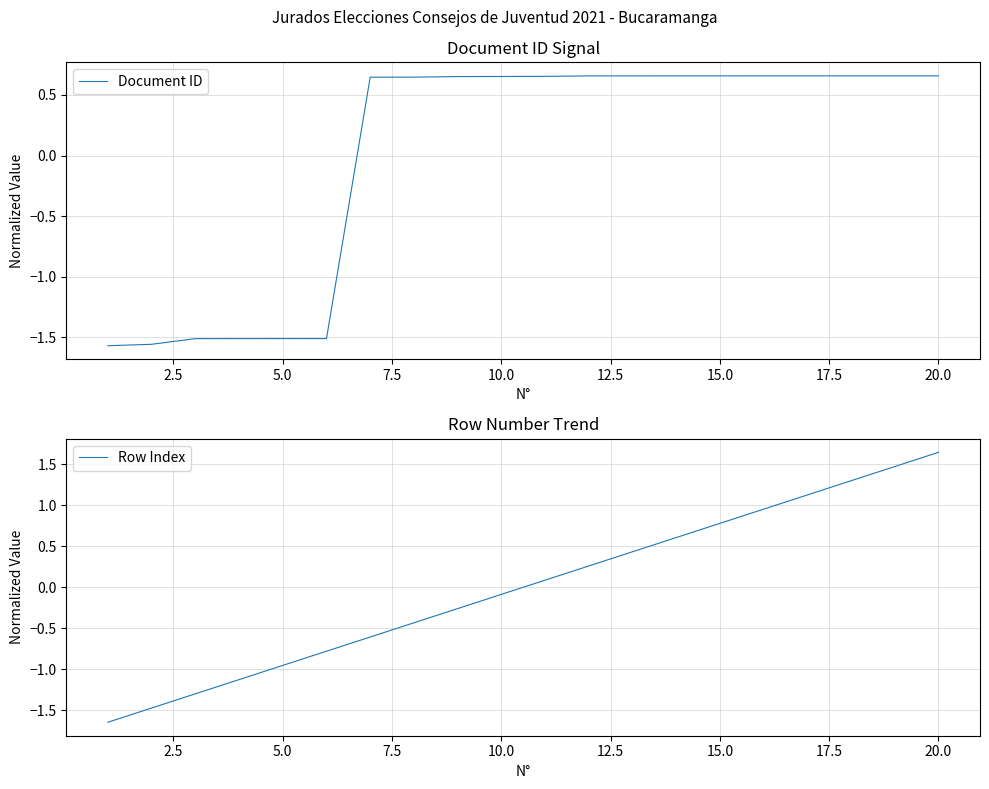

How many intersections are there between Document ID and Row Index?

3